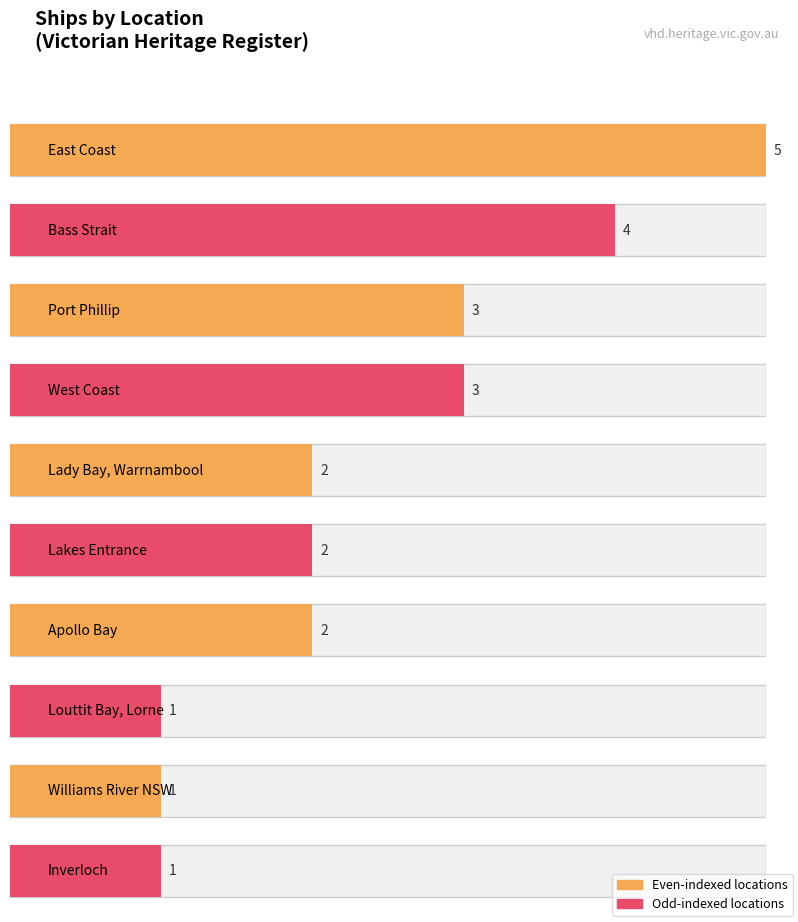

What is the change in value from Apollo Bay to Williams River NSW?

-1